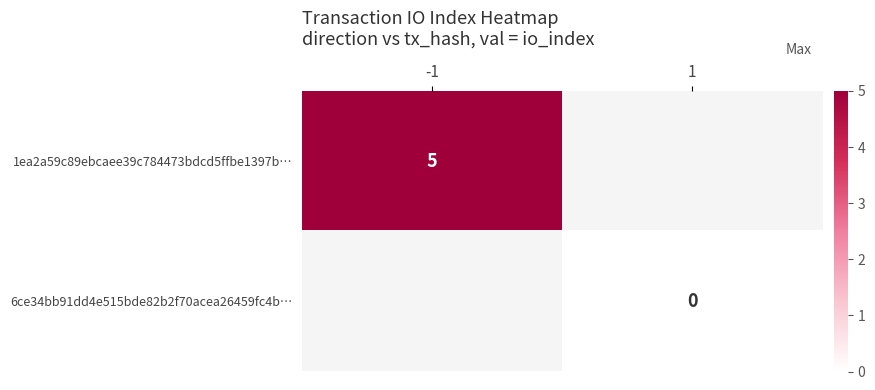

True or false: 1ea2a59c89ebcaee39c784473bdcd5ffbe1397b… has a value of 1 at -1.

False